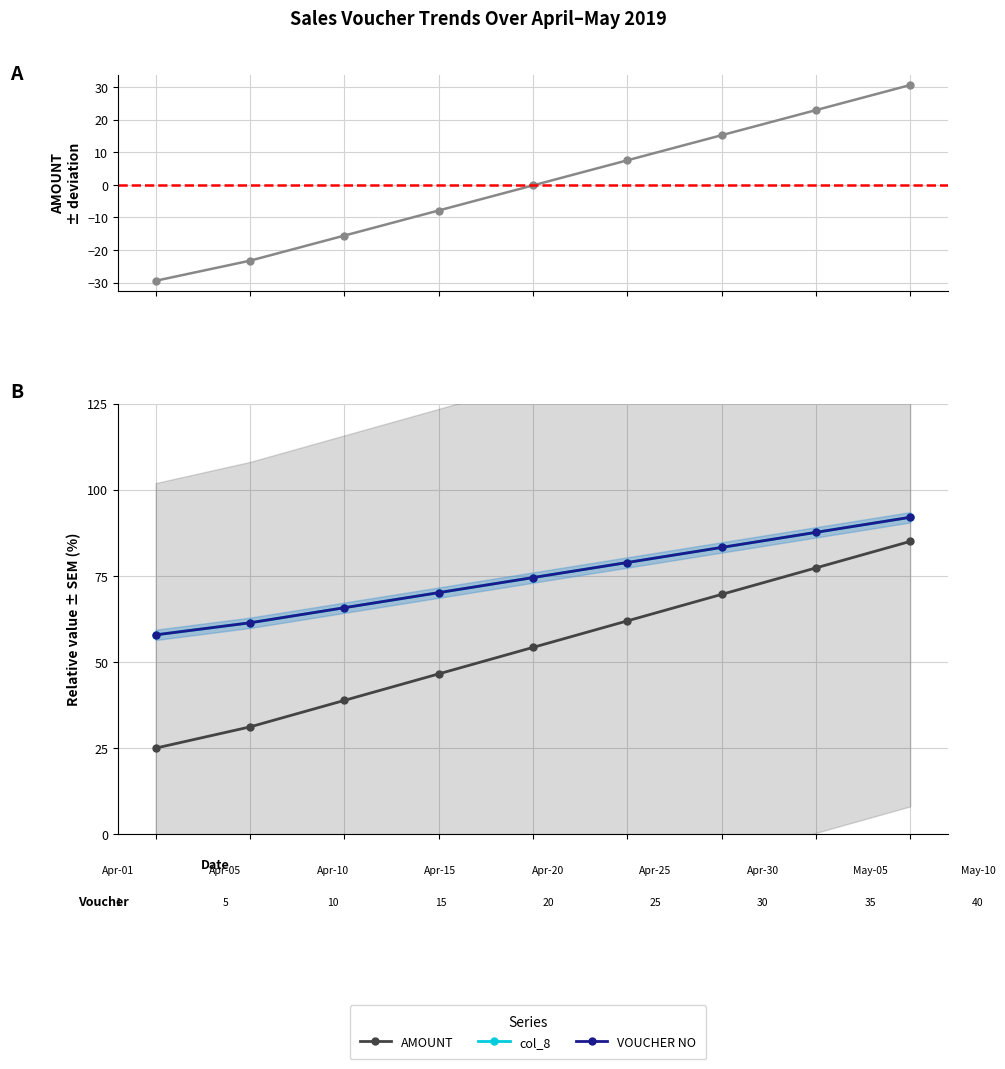

At which category does the chart reach its peak across all series?

2019-05-10